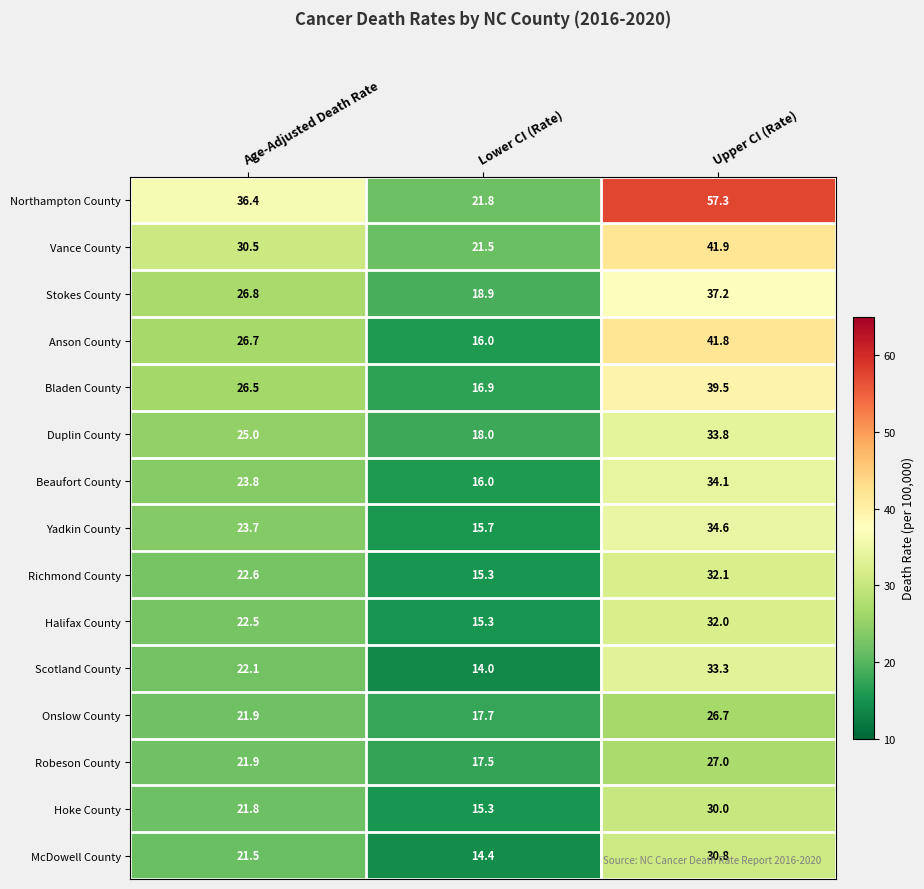

Which label corresponds to the smallest value in the chart?

Lower CI (Rate)